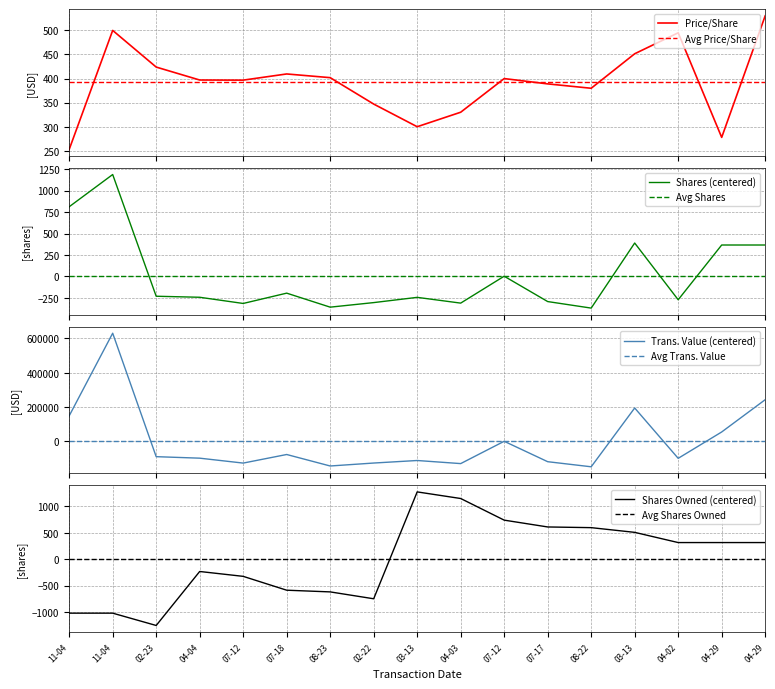

Rank the series by their maximum value, from lowest to highest.

transactionPricePerShare, transactionShares, sharesOwnedFollowingTransaction, transactionValue